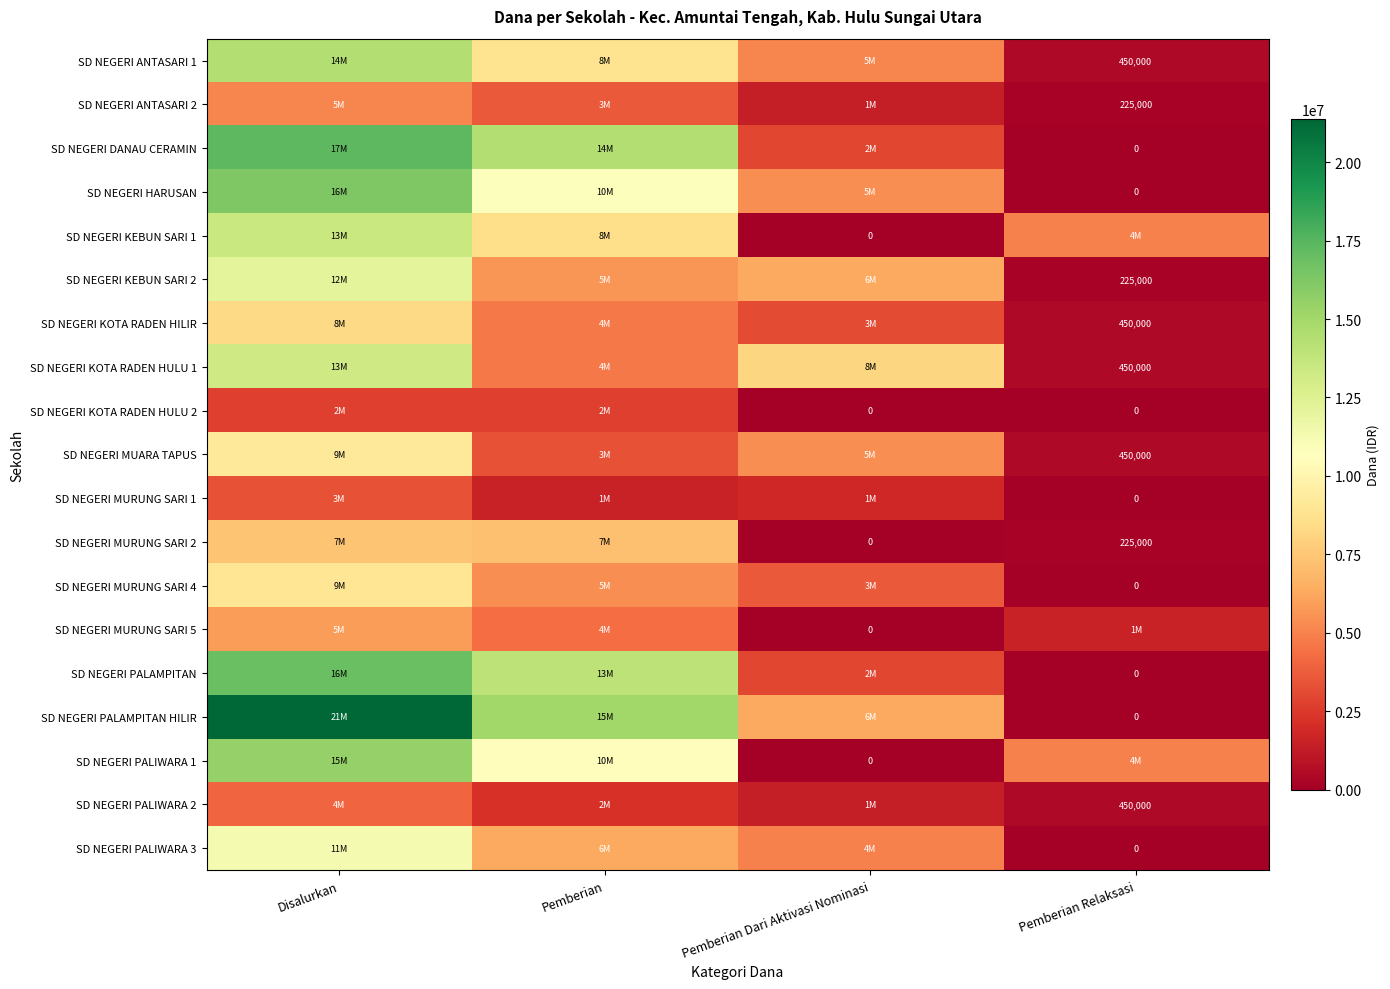

The value of SD NEGERI ANTASARI 1 at Pemberian Relaksasi is 239251. True or false?

False